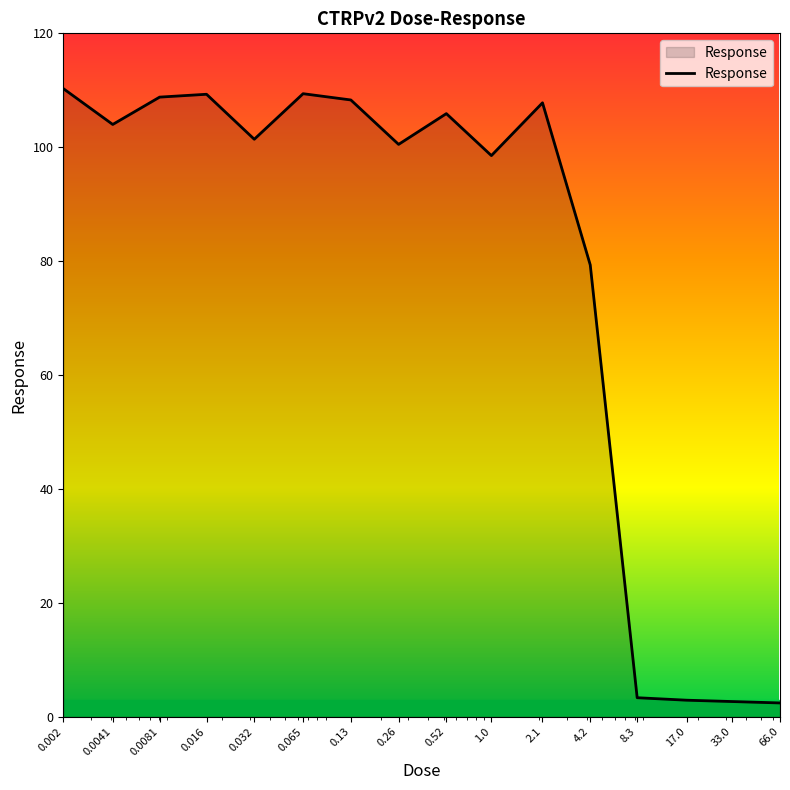

What is the difference between the maximum and minimum values?

107.9